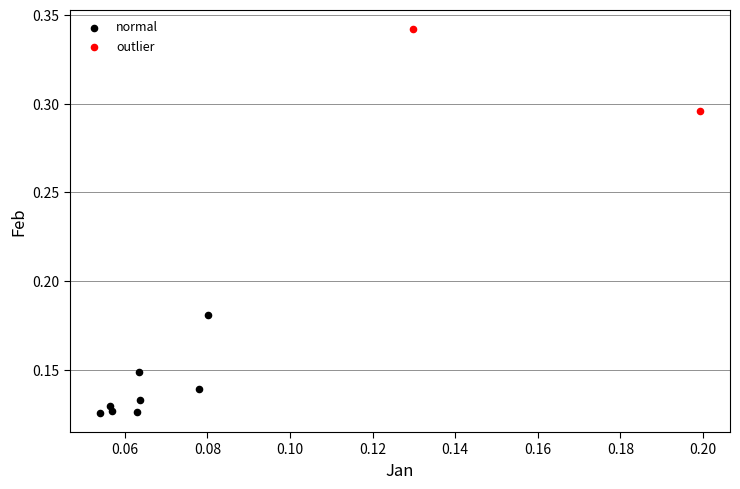

Which series contains the highest Y value?

outlier